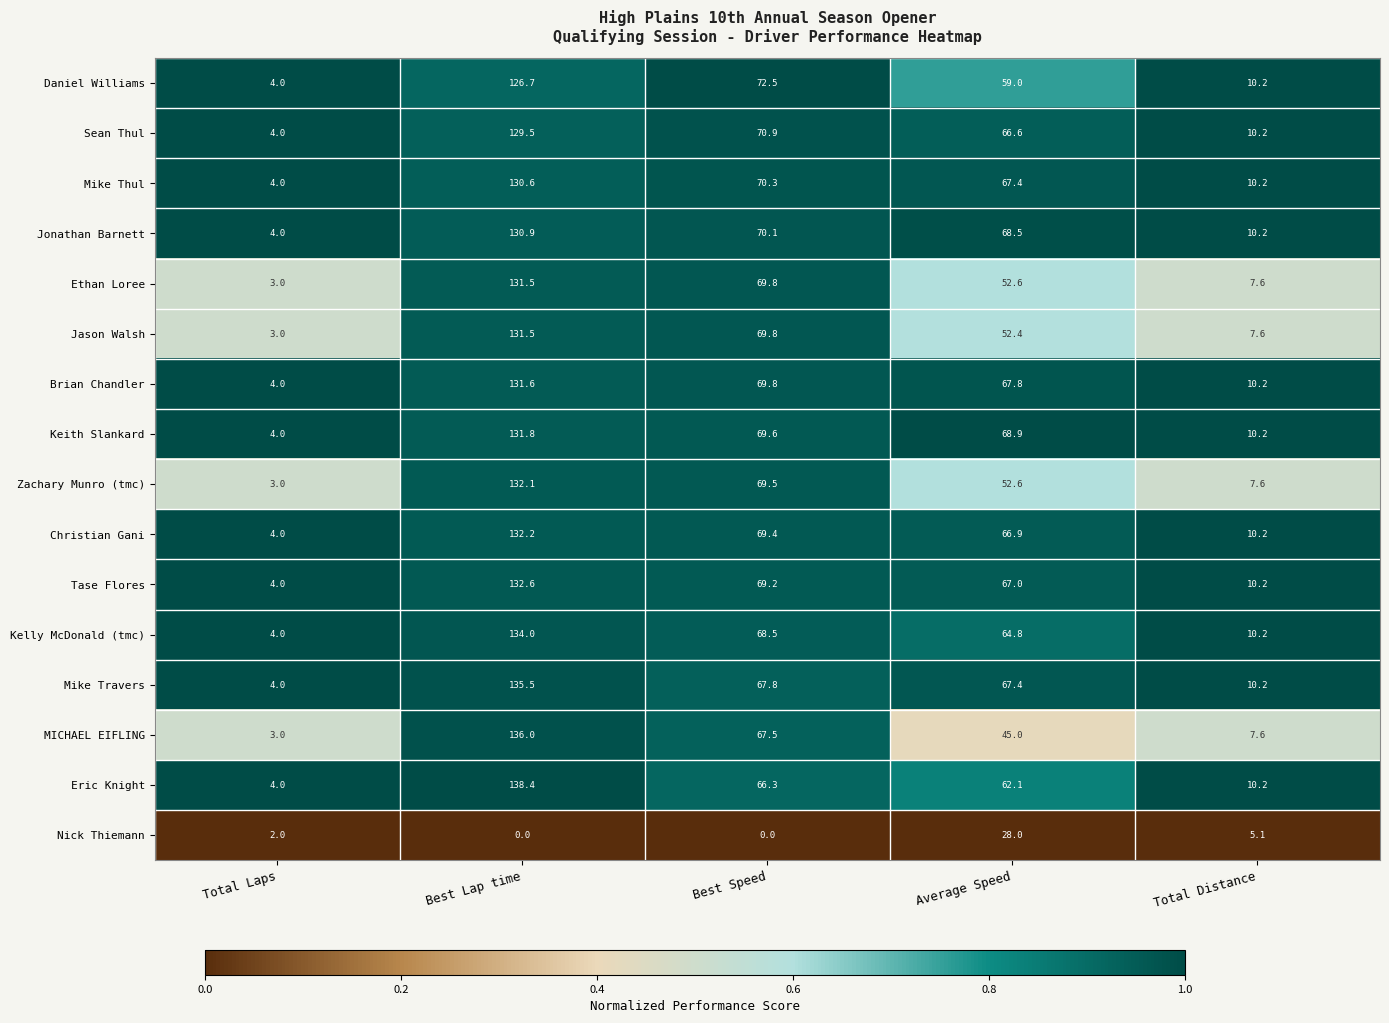

Rank the categories by Mike Travers value from highest to lowest.

Best Lap time, Best Speed, Average Speed, Total Distance, Total Laps